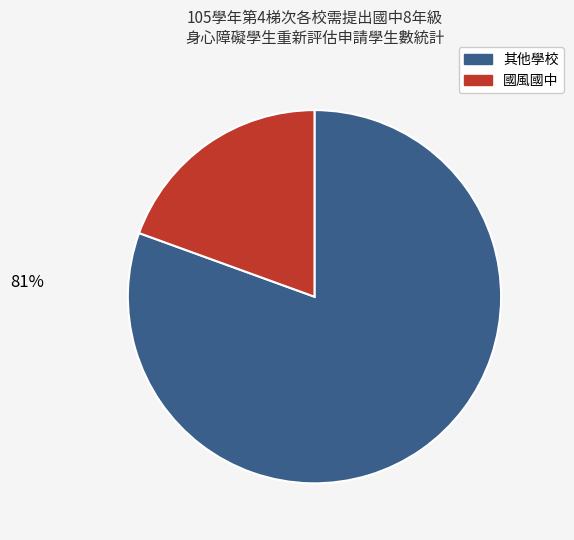

To the nearest percent, what is the average slice percentage?

50%